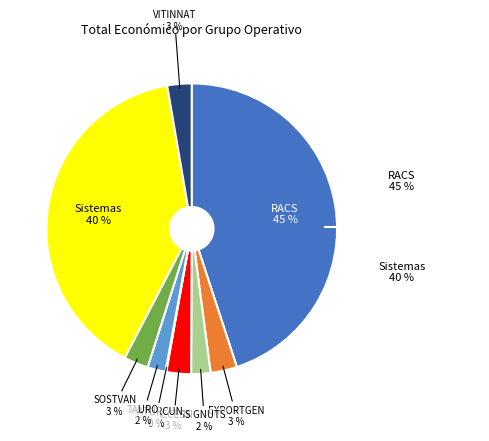

To the nearest percent, what is the average slice percentage?

11%